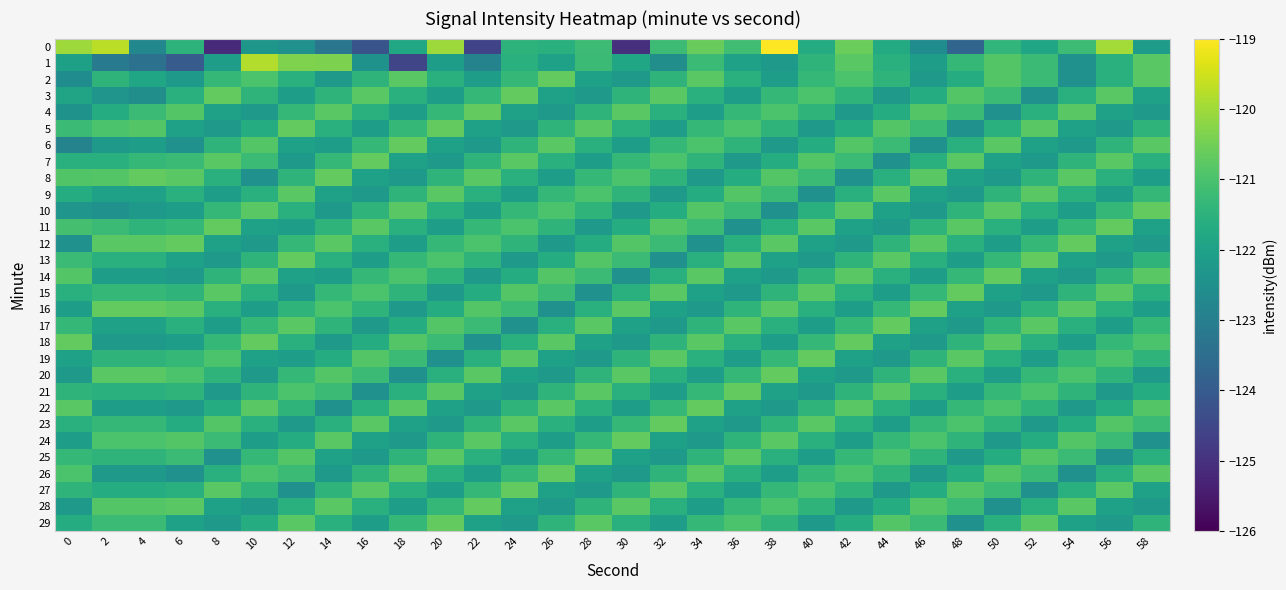

Which category has the highest value across all series?

38